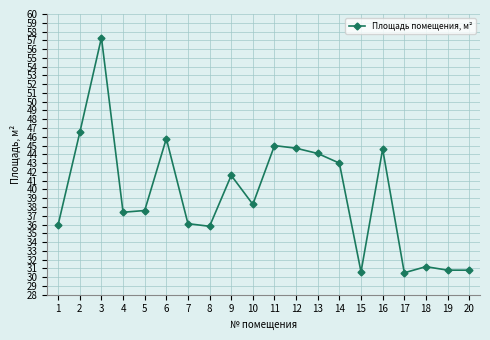

How many points are higher than both their immediate neighbors (excluding endpoints)?

6